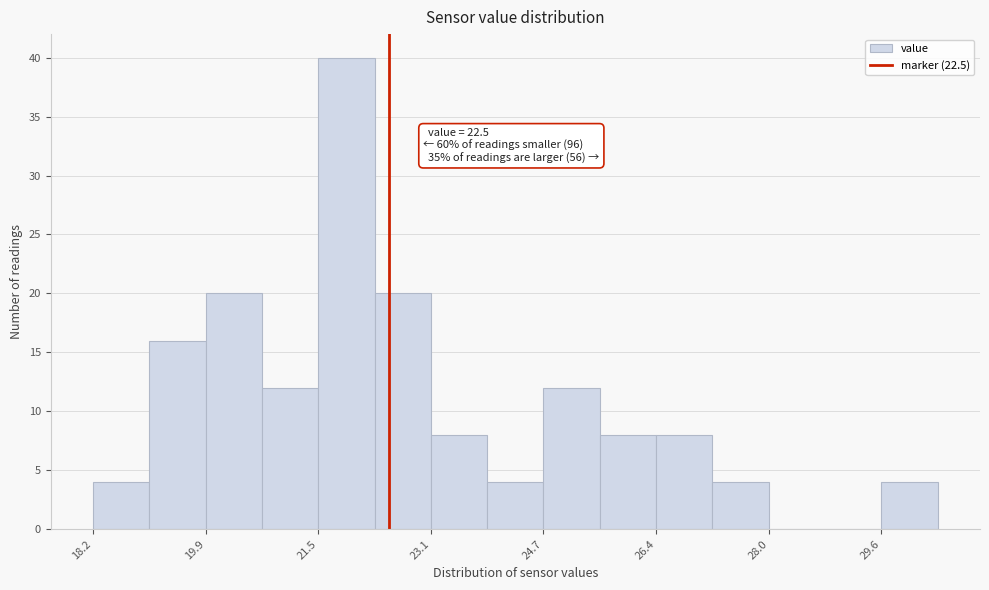

Which range on the x-axis has the tallest bar?

21.4 to 22.2